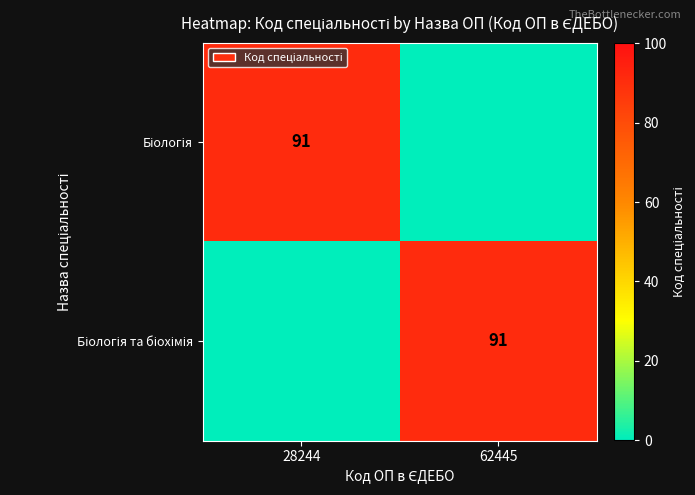

What is the sum of all Біологія та біохімія values?

91